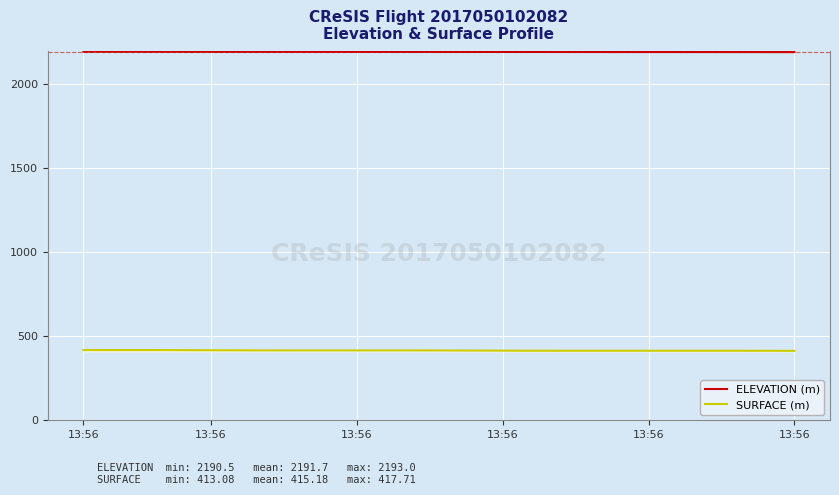

Rank the series by their average value, from lowest to highest.

SURFACE (m), ELEVATION (m)